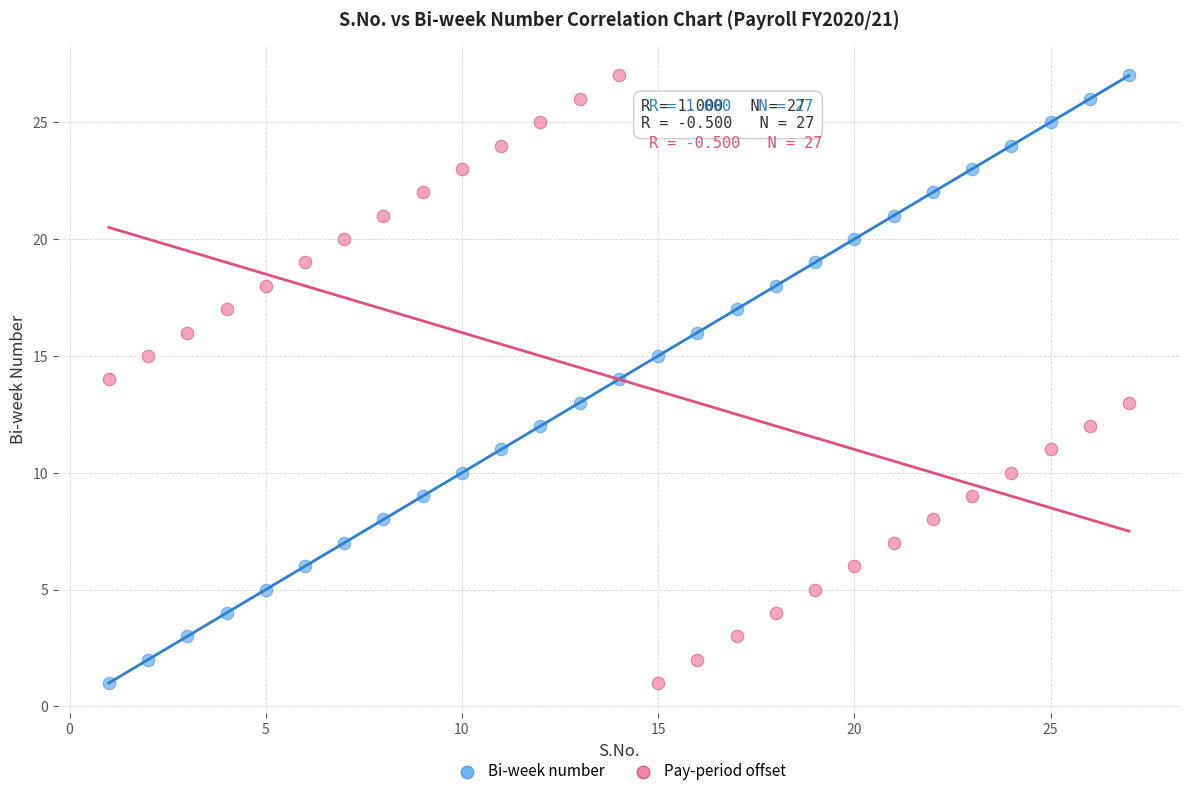

What is the X range (max minus min) for the scatter plot?

26